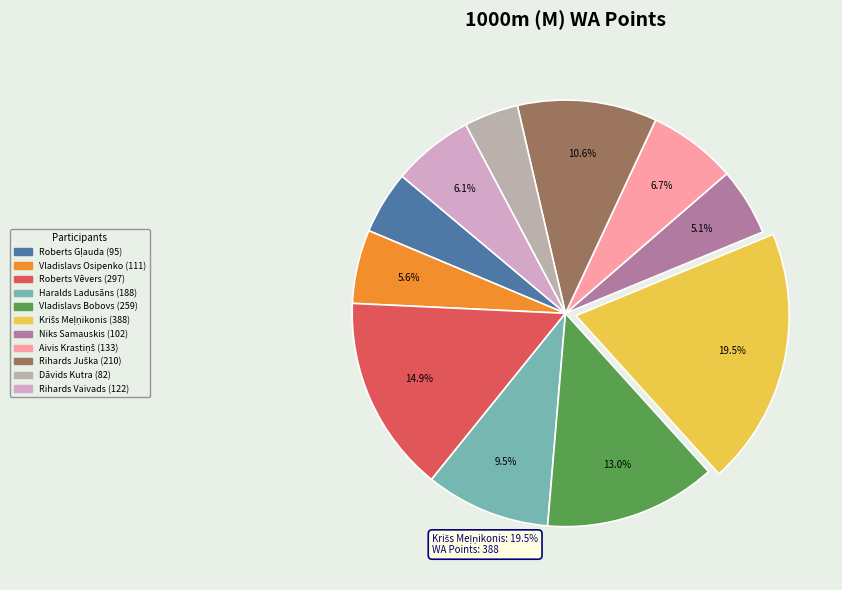

How many slices are in this pie chart?

11